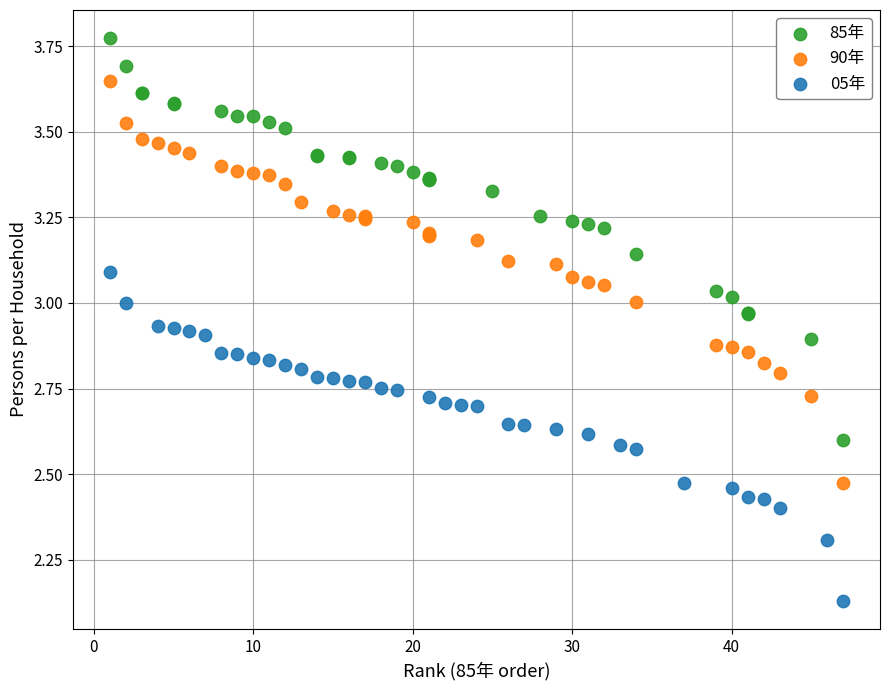

Which series reaches the maximum Y coordinate?

85年